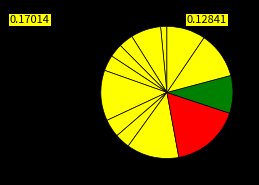

To the nearest percent, what is the average slice percentage?

8%